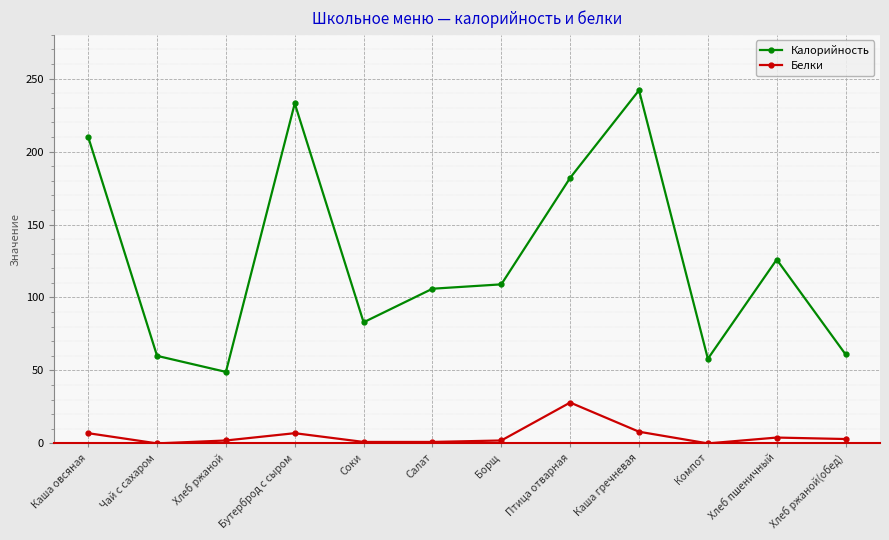

What is the greatest value displayed?

242